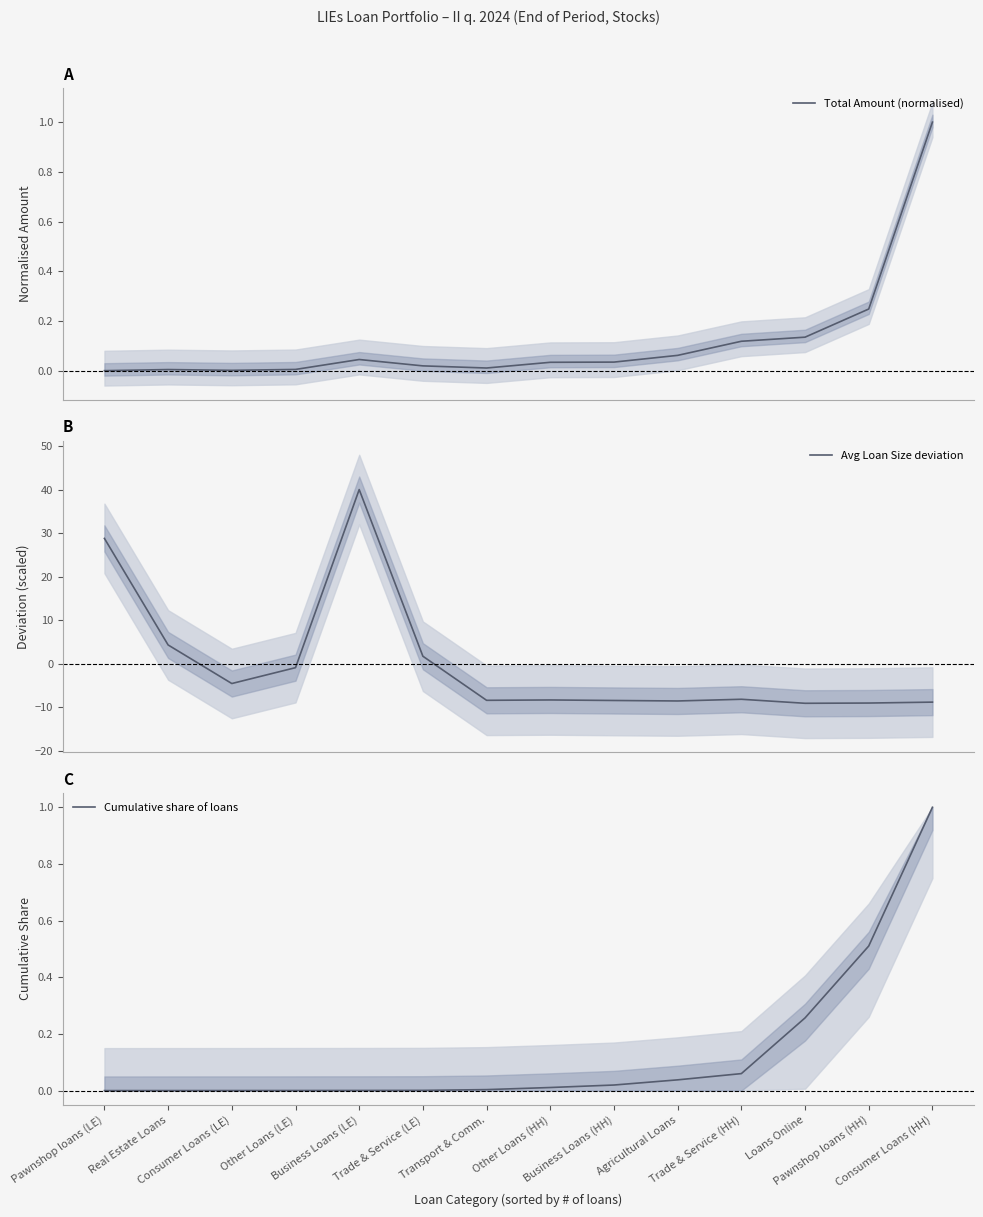

Where is the first local minimum for Total Amount (normalised)?

Consumer Loans (LE)